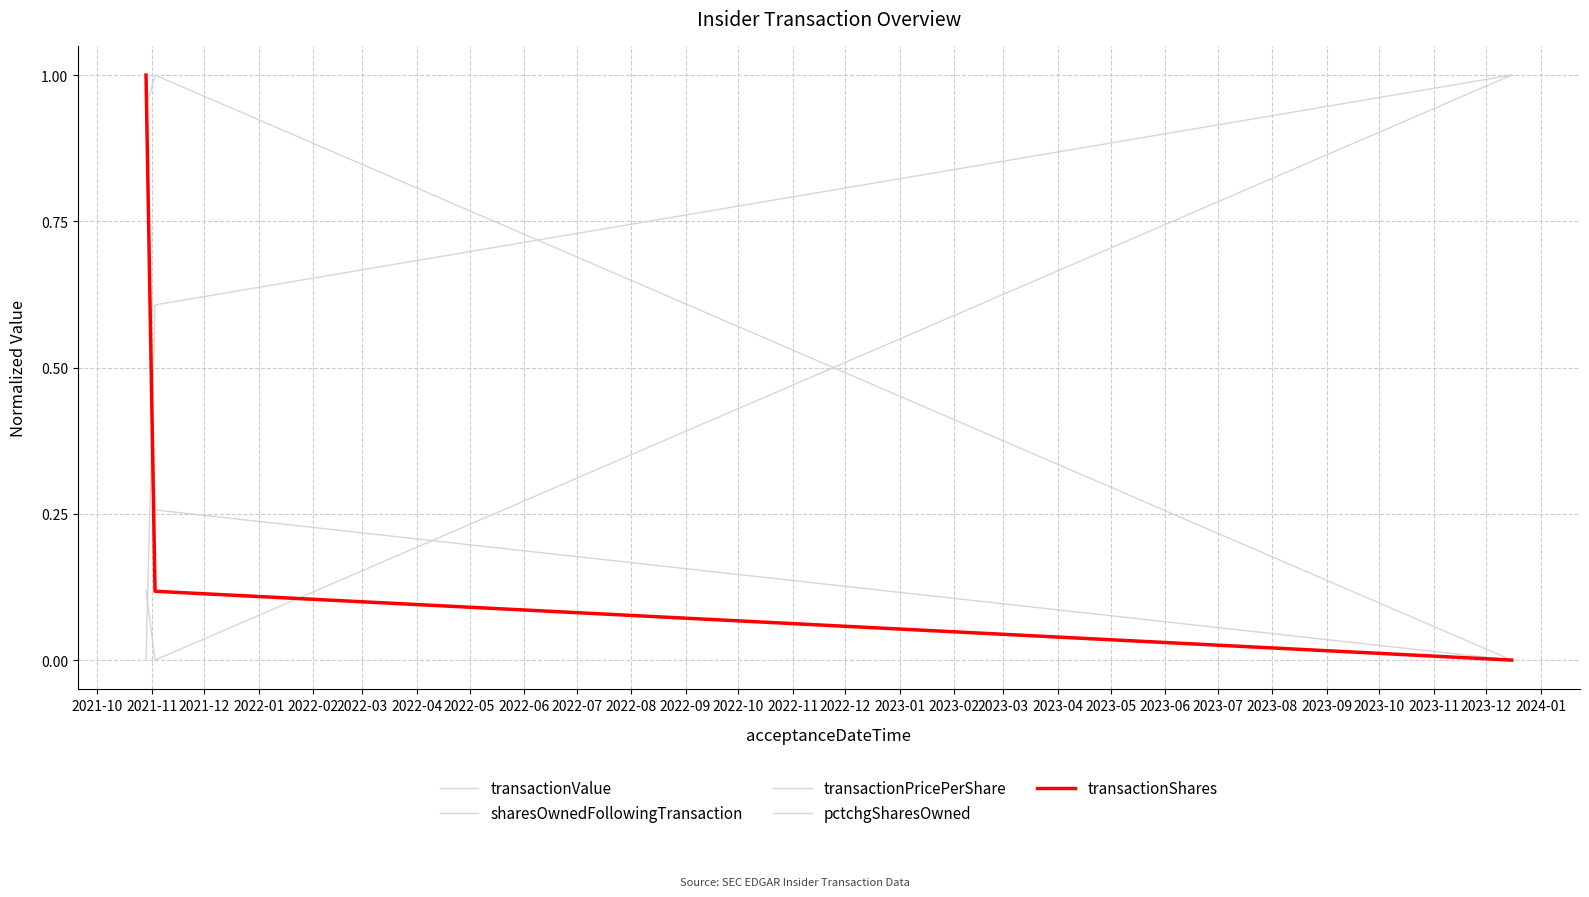

Does the chart have visible grid lines?

Yes